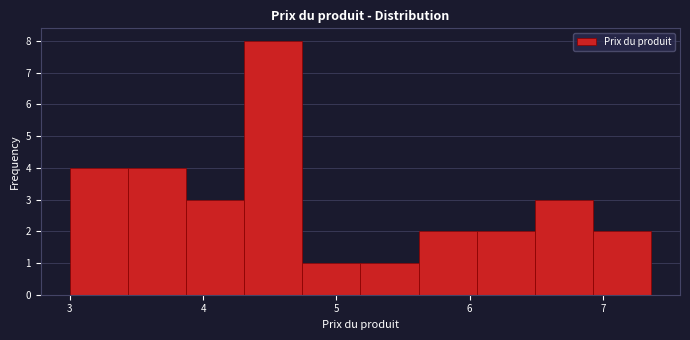

Reading left to right, transcribe this chart: for each bar, give the range it covers on the x-axis and its height. Neither the bar edges nor the heights are printed on the chart, so give them approximately, as read against the axes.

3.0 to 3.4: 4
3.4 to 3.9: 4
3.9 to 4.3: 3
4.3 to 4.7: 8
4.7 to 5.2: 1
5.2 to 5.6: 1
5.6 to 6.1: 2
6.1 to 6.5: 2
6.5 to 6.9: 3
6.9 to 7.4: 2